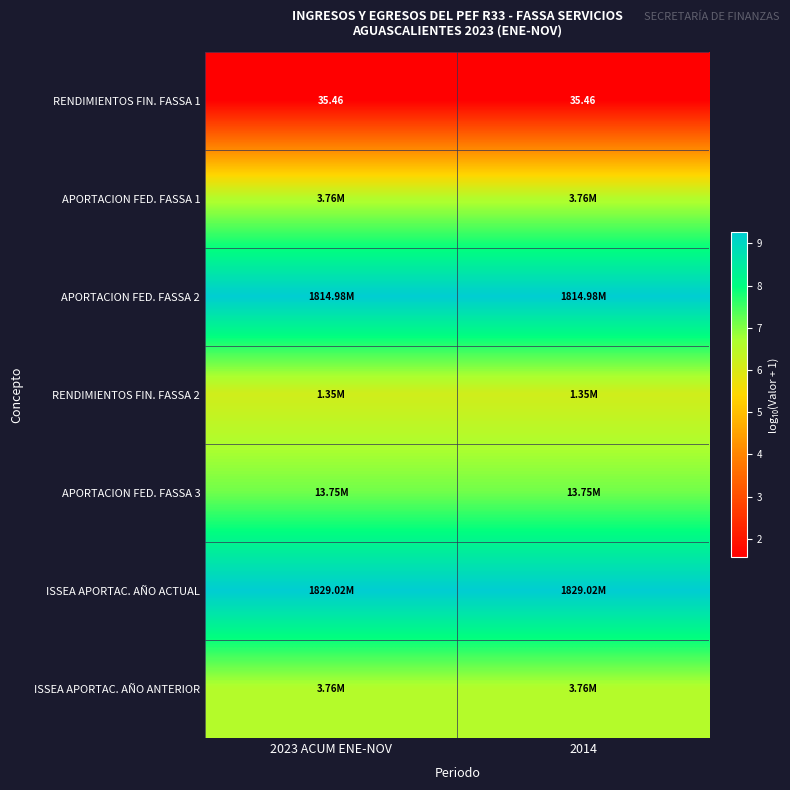

How many distinct data groups are displayed?

7